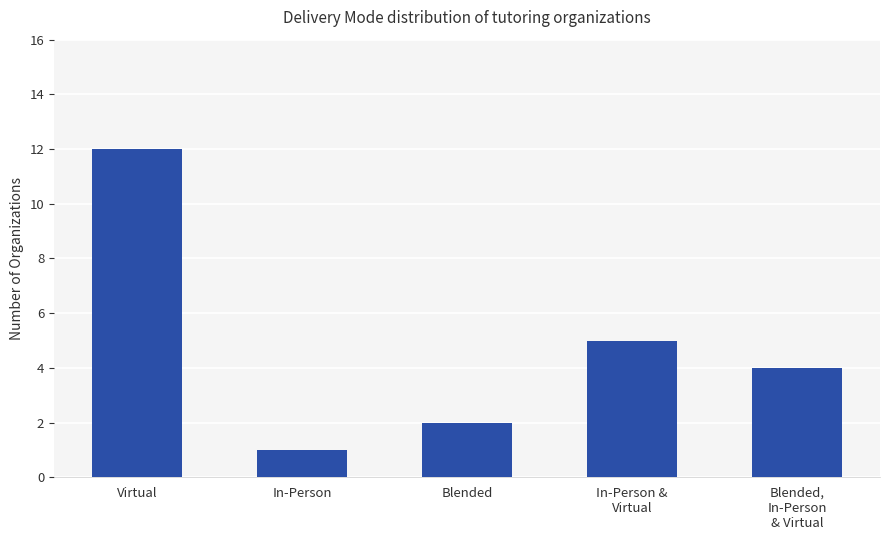

At which category does the chart reach its peak across all series?

Virtual